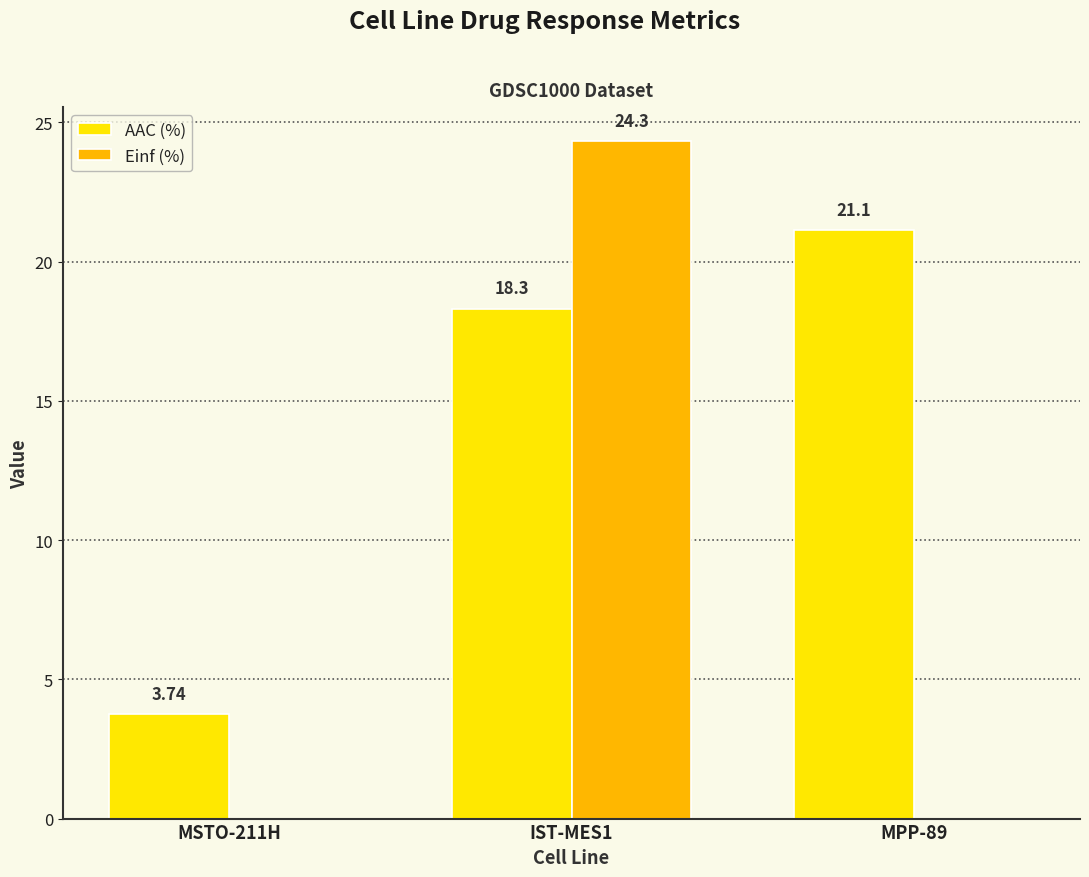

Which series has the largest total across all categories?

AAC (%)